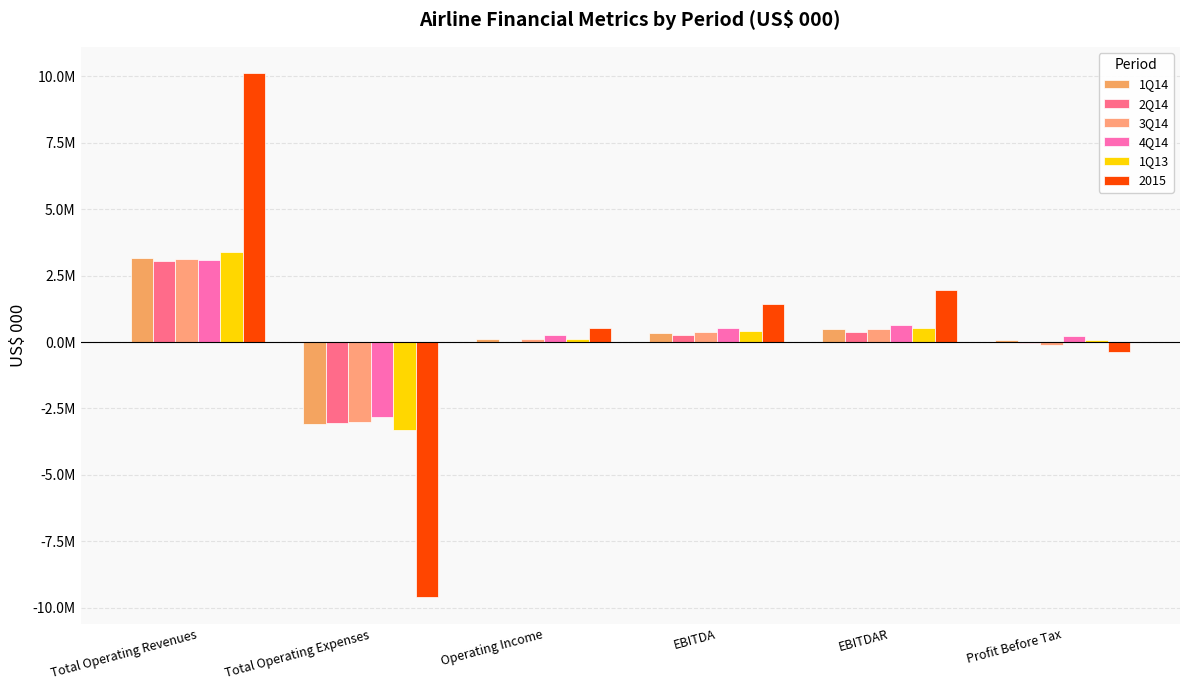

At which category is the sum across all series the highest?

Total Operating Revenues